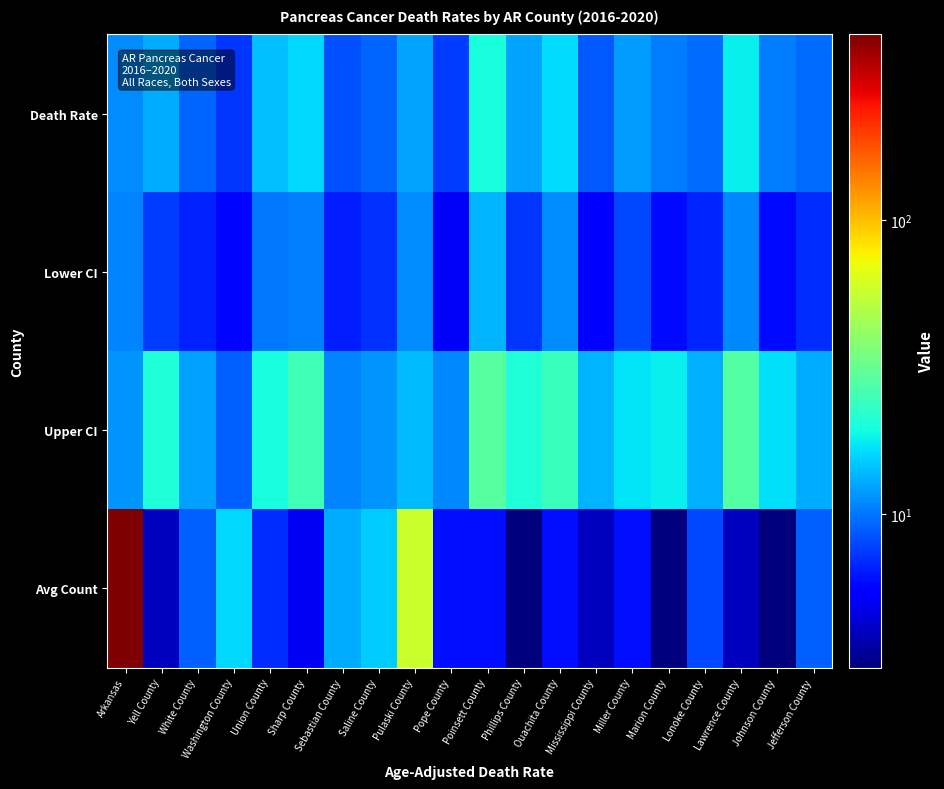

How many series are shown in this chart?

4